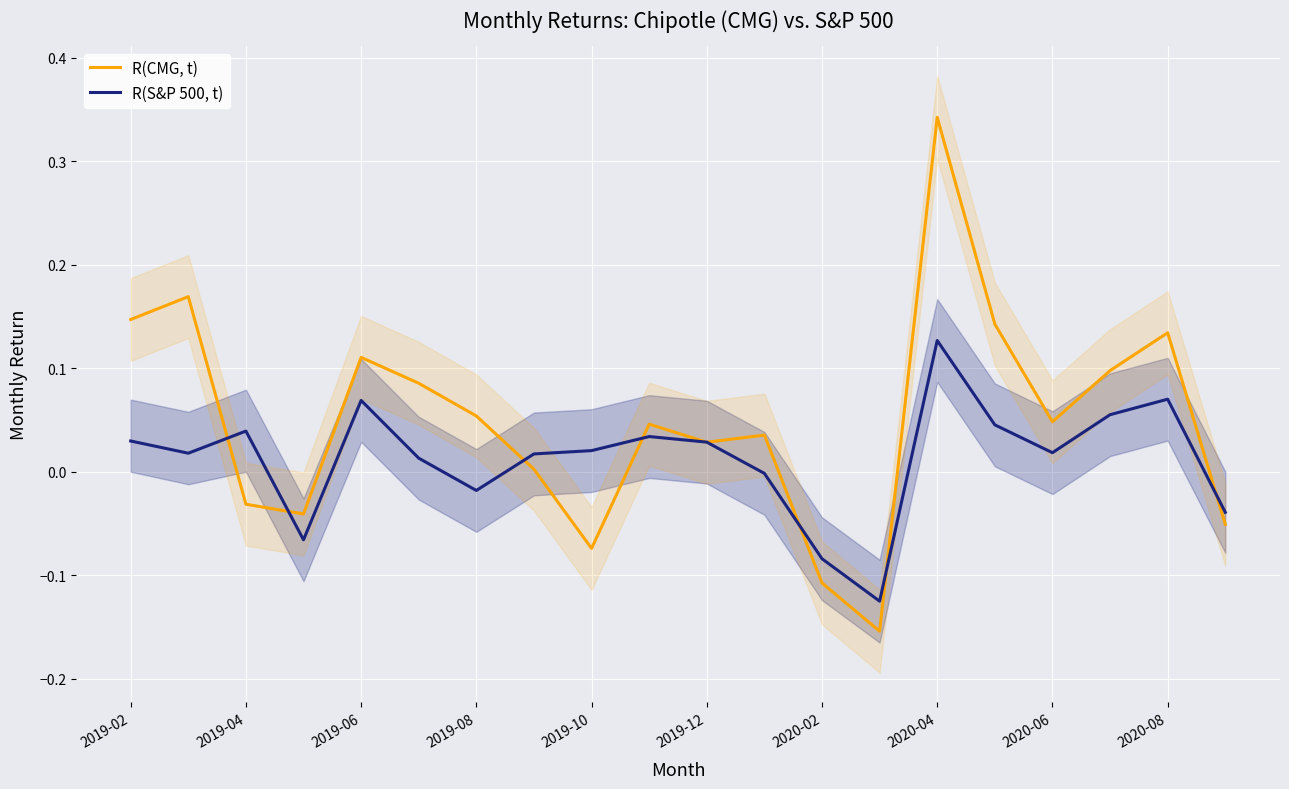

How many times do R(CMG, t) and R(S&P 500, t) cross each other?

9